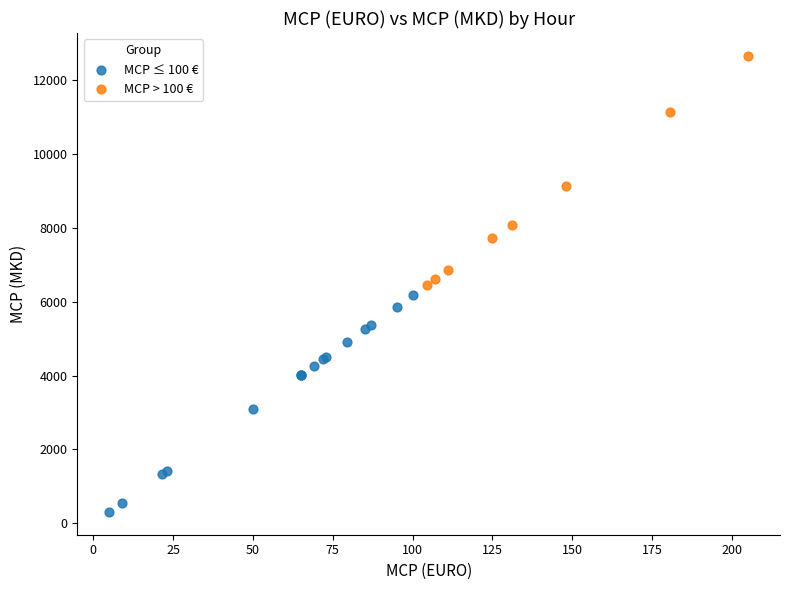

Which series reaches the minimum Y coordinate?

MCP ≤ 100 €